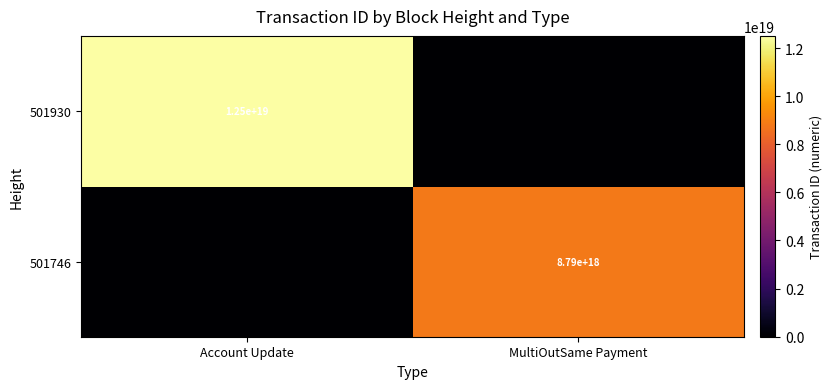

True or false: 501746 has a value of 8790000000000000000 at MultiOutSame Payment.

True